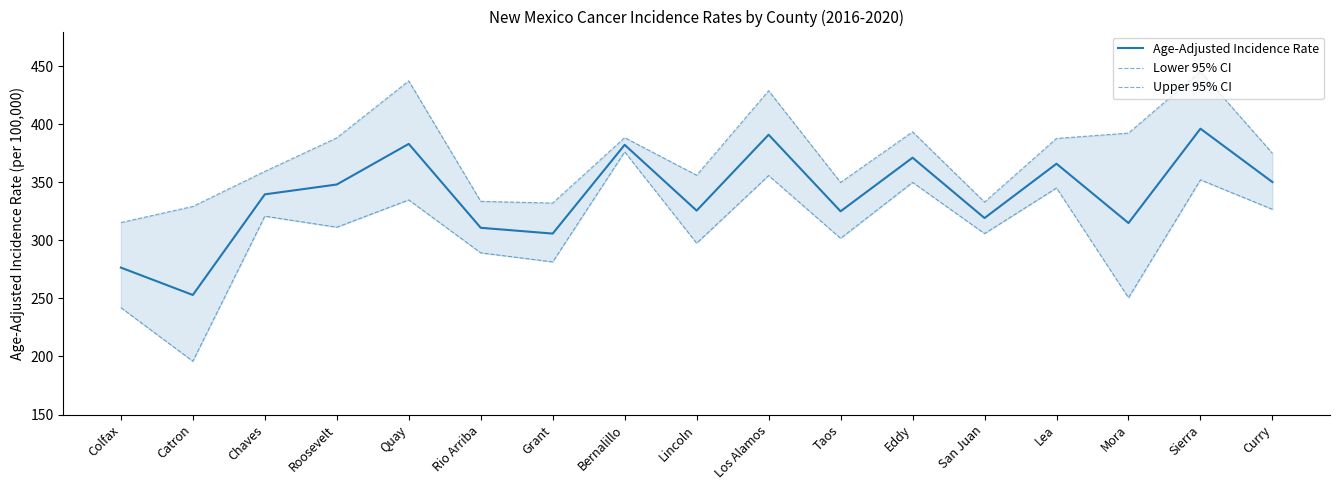

True or false: Age-Adjusted Incidence Rate and Upper 95% CI intersect in this chart.

False